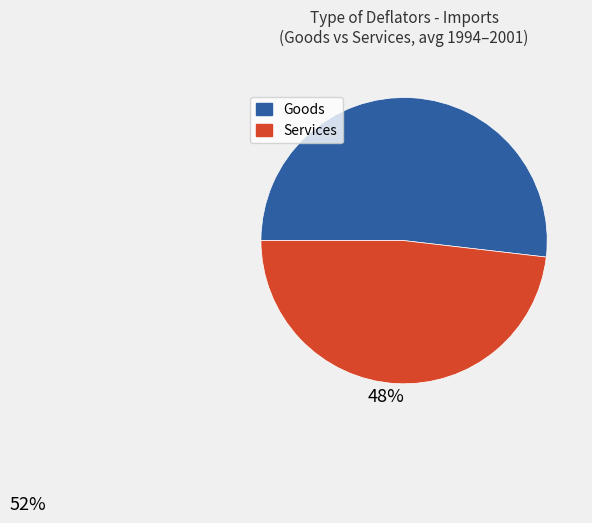

Which category has the biggest portion of the pie?

Goods